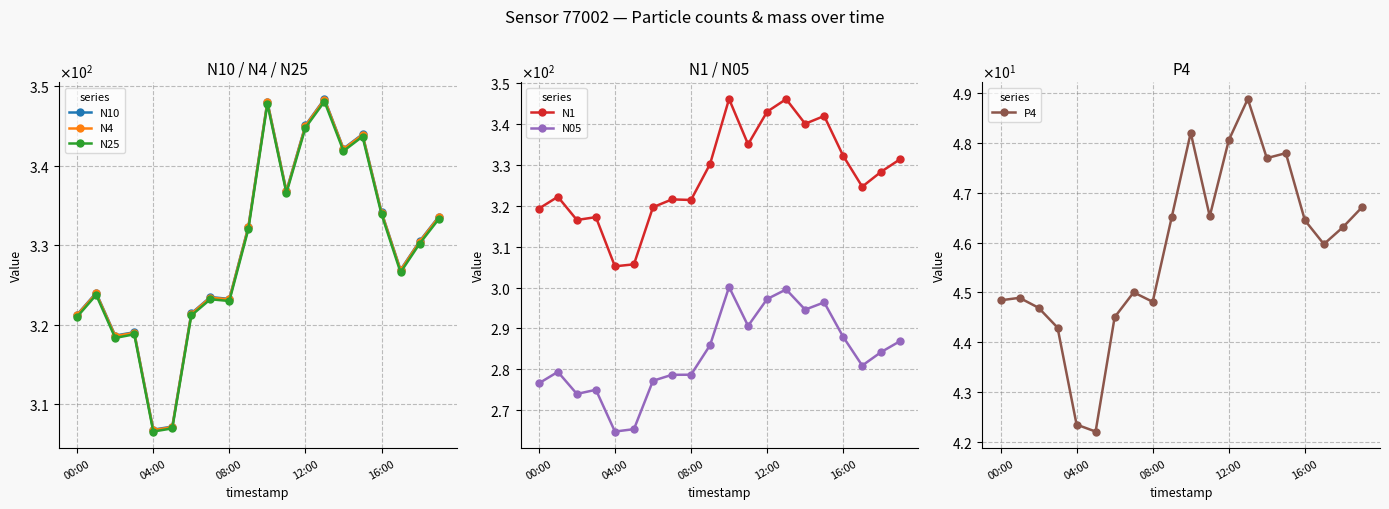

At which category is the sum across all series the highest?

13